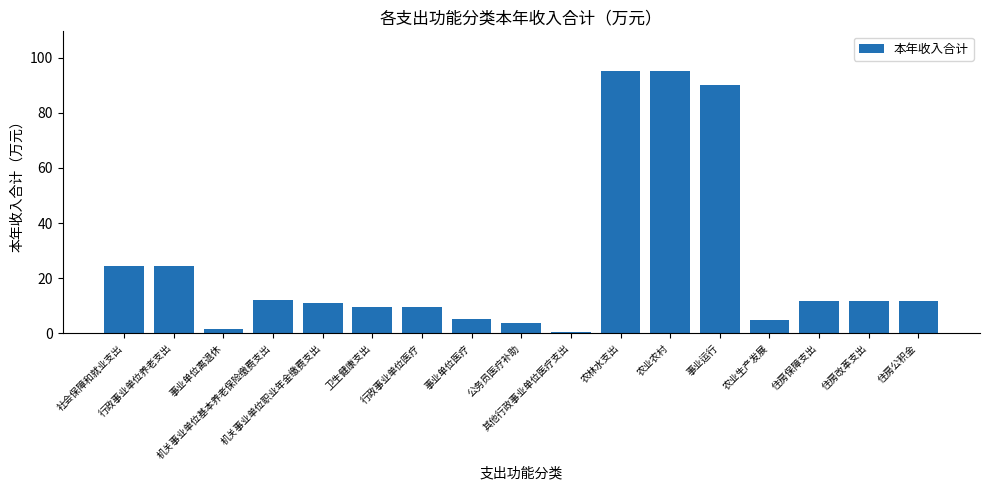

What is the smallest value displayed?

0.6